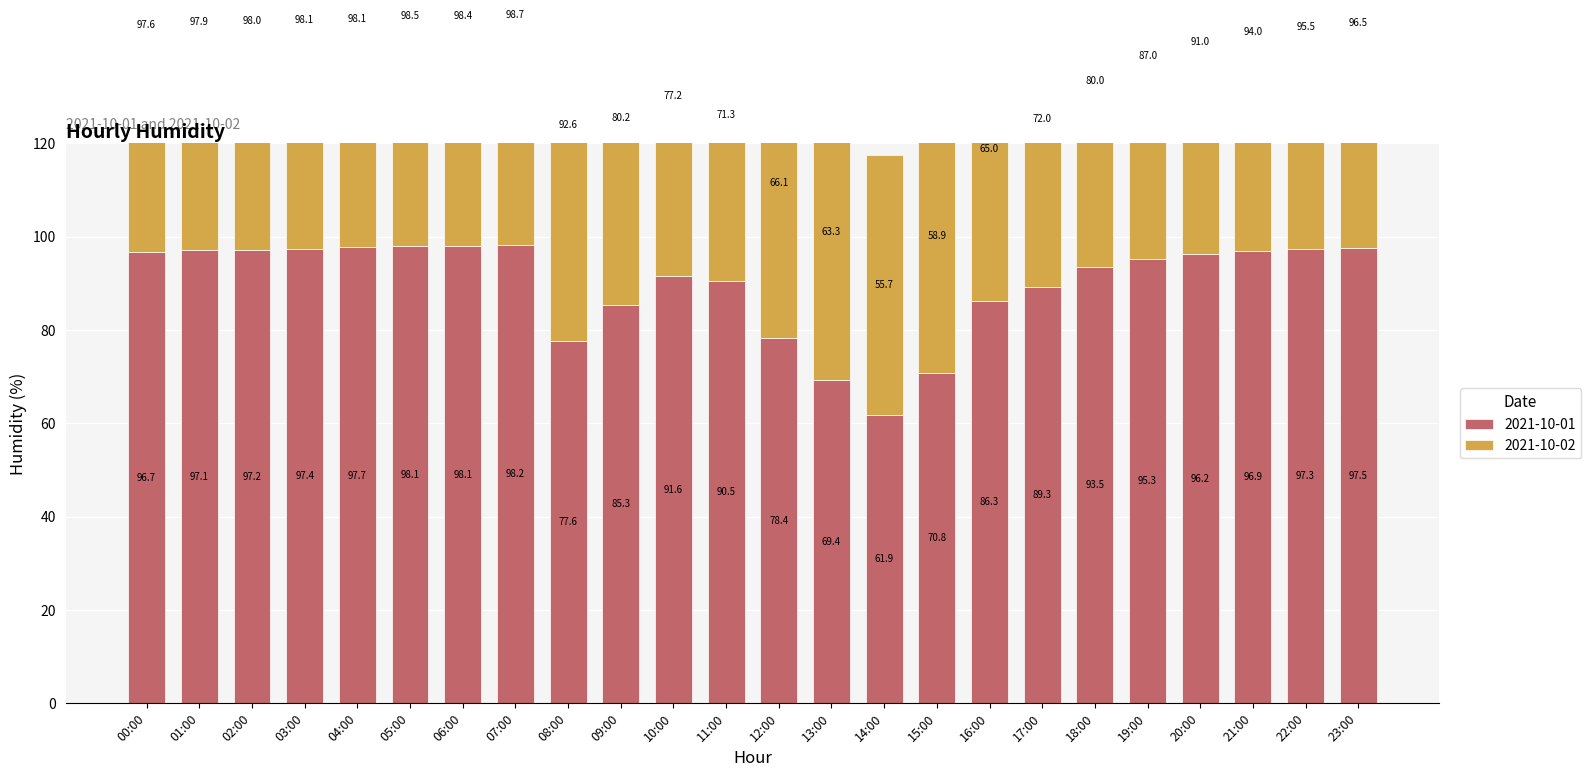

How many groups of bars are there?

24